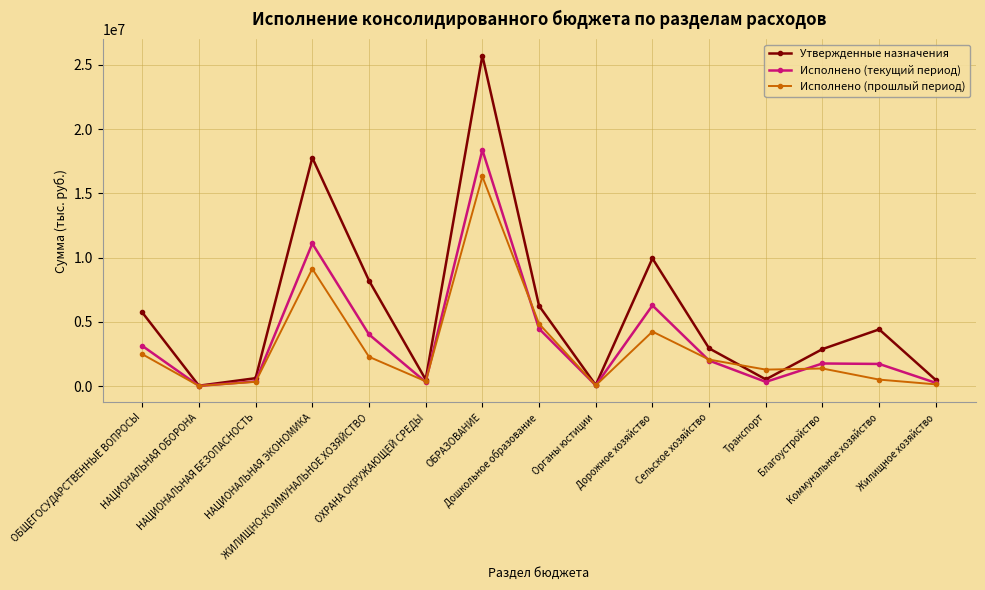

True or false: Исполнено (прошлый период) and Исполнено (текущий период) intersect in this chart.

True